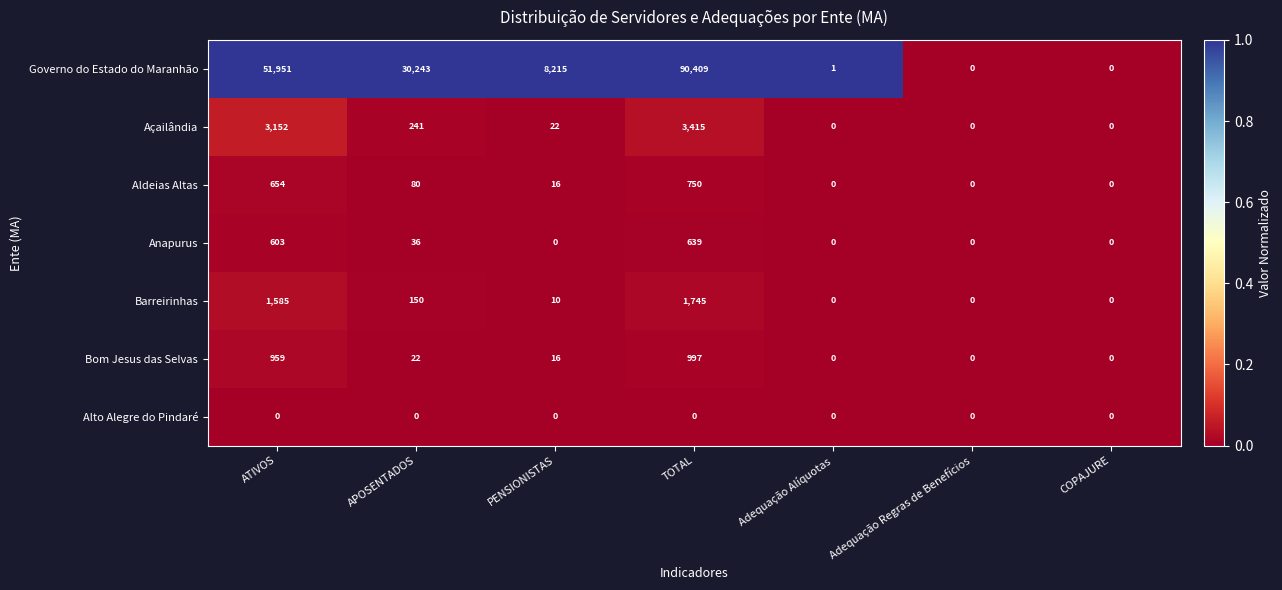

Count the number of data series in this chart.

7